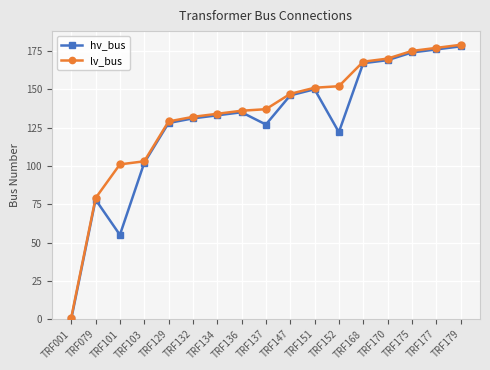

Reading left to right, list all the values displayed in this chart.

hv_bus: TRF001=0	TRF079=78	TRF101=55	TRF103=102	TRF129=128	TRF132=131	TRF134=133	TRF136=135	TRF137=127	TRF147=146	TRF151=150	TRF152=122	TRF168=167	TRF170=169	TRF175=174	TRF177=176	TRF179=178
lv_bus: TRF001=1	TRF079=79	TRF101=101	TRF103=103	TRF129=129	TRF132=132	TRF134=134	TRF136=136	TRF137=137	TRF147=147	TRF151=151	TRF152=152	TRF168=168	TRF170=170	TRF175=175	TRF177=177	TRF179=179